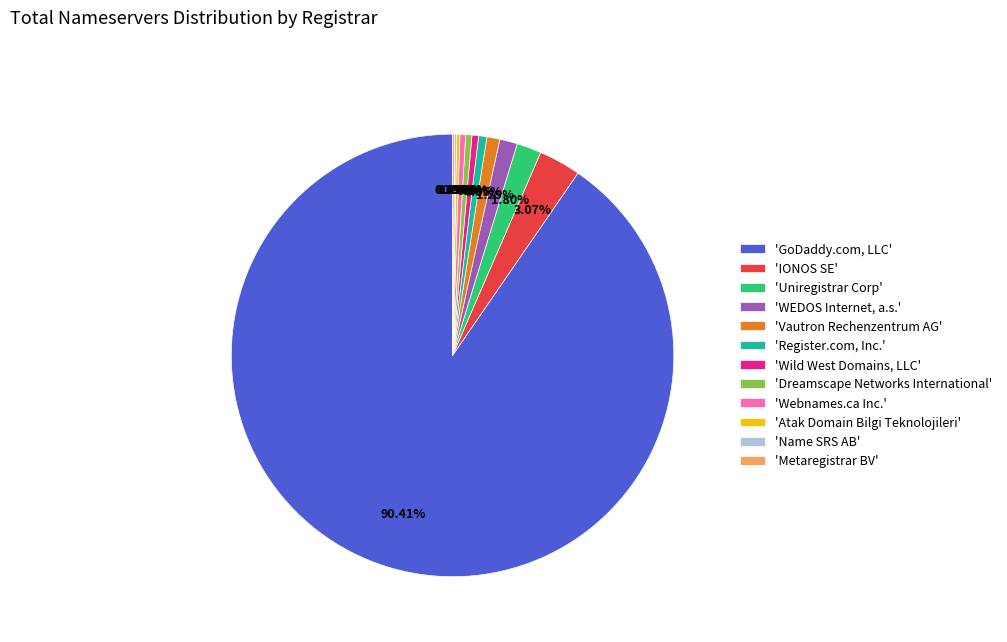

Between 'Dreamscape Networks International' and 'WEDOS Internet, a.s.', which is larger?

'WEDOS Internet, a.s.'